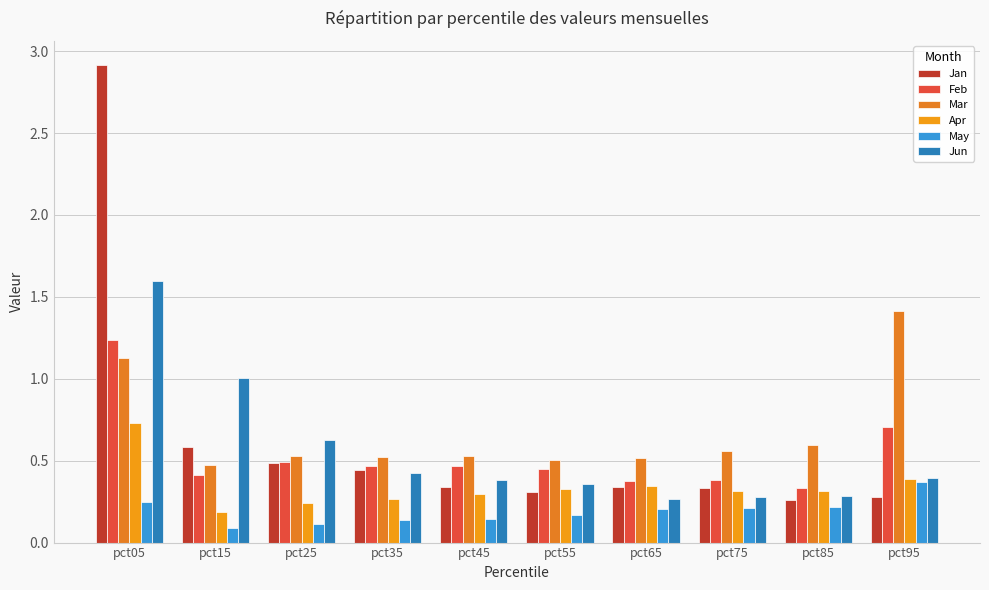

What is the value of the Jan bar at the 4th from the left?

0.4